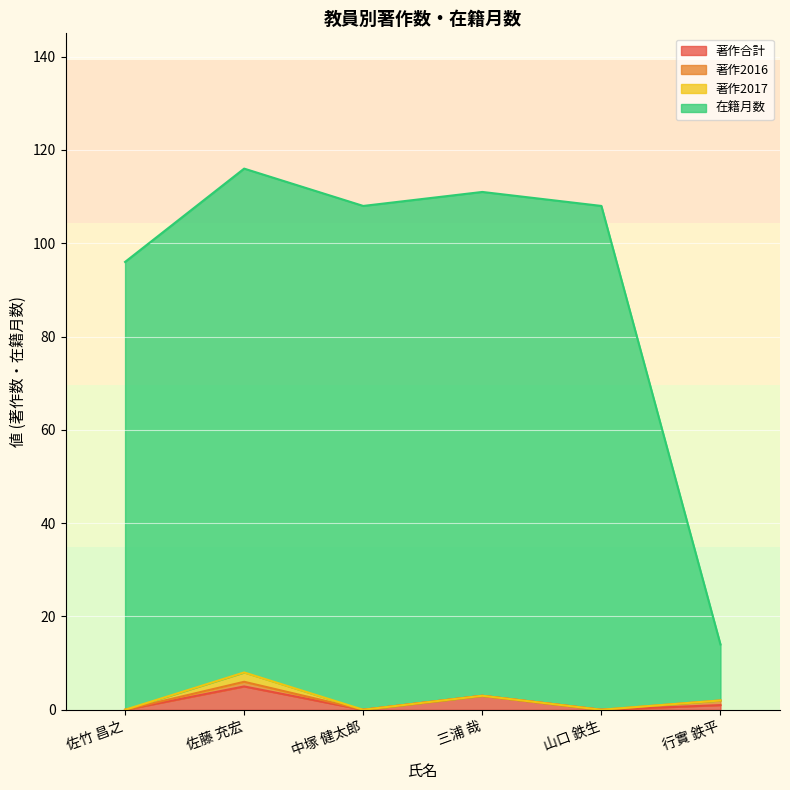

At how many categories does at least one series exceed 100?

4